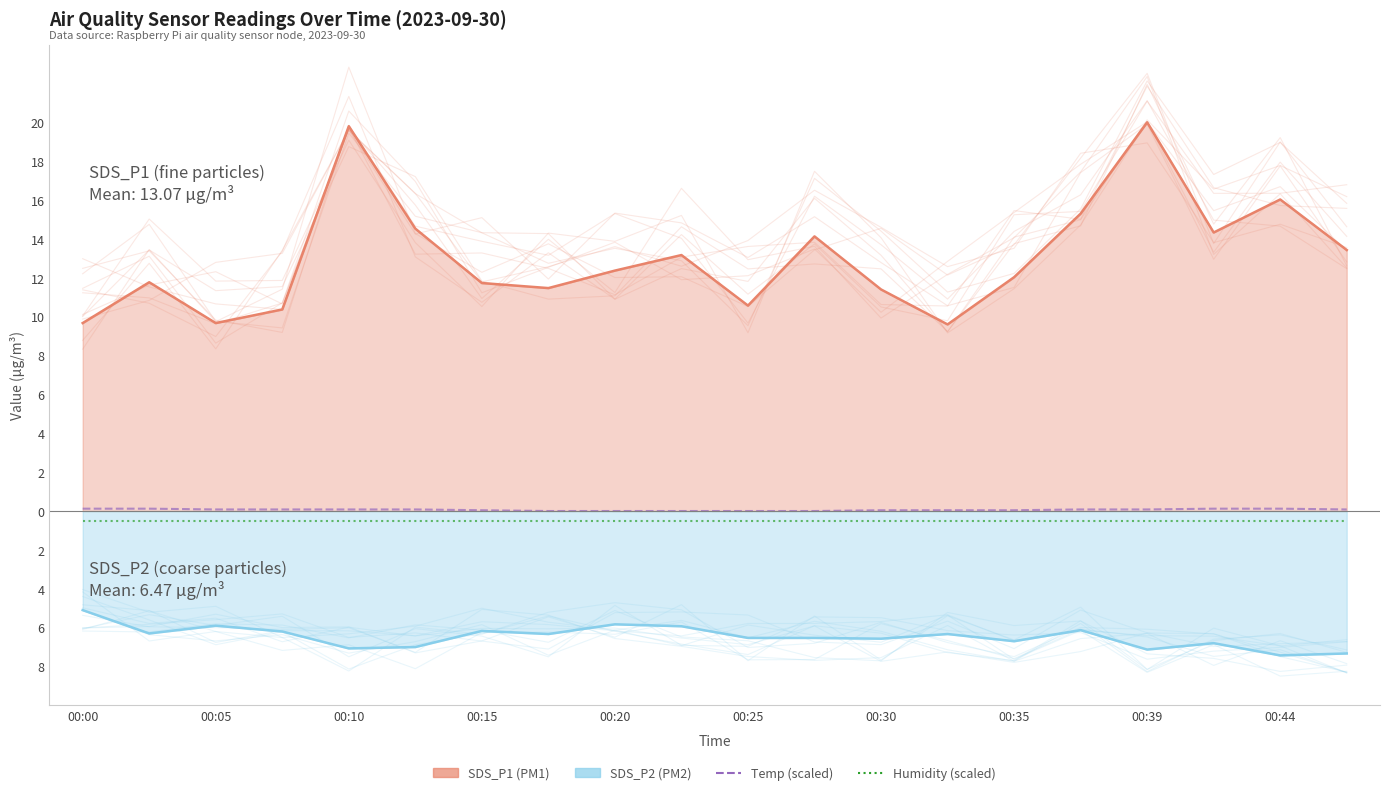

Is the value of Humidity at 00:00 greater than the value of Temp at 00:10?

No